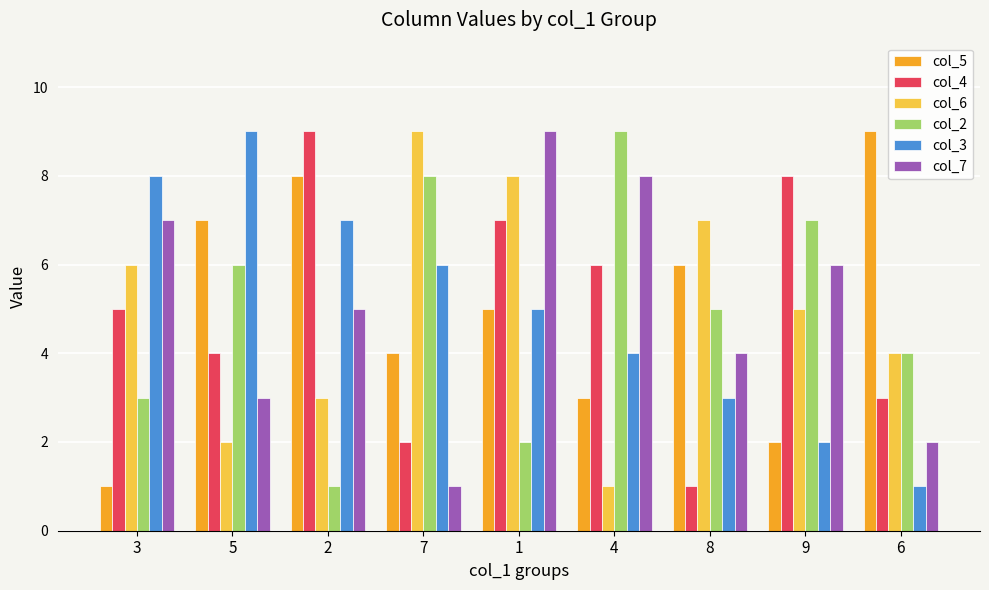

Is it true that col_5 equals 0 at 3?

False